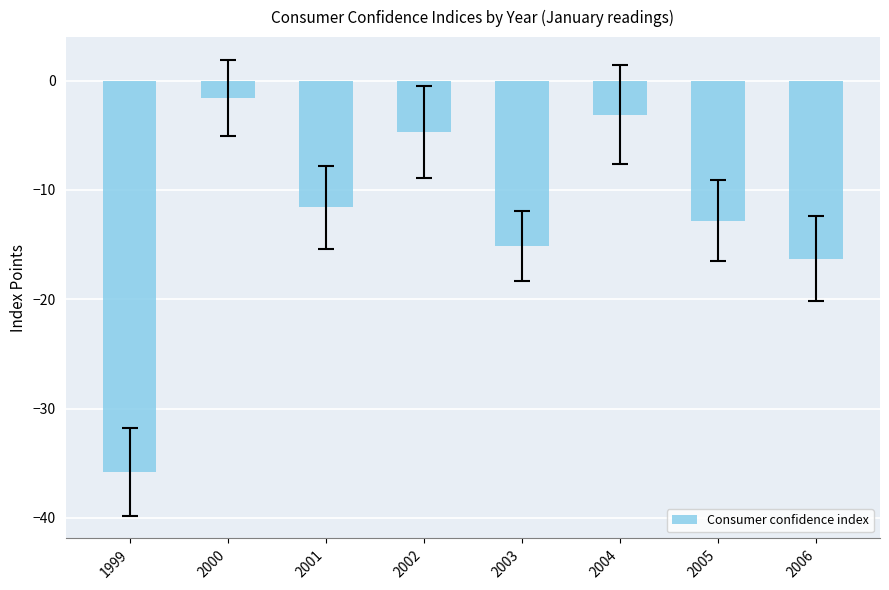

The value at 2000 is -1.6. True or false?

True